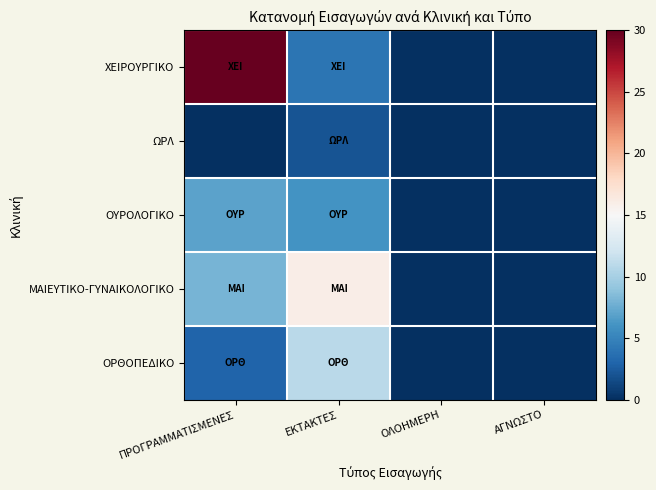

Which has a higher value, ΑΓΝΩΣΤΟ or ΠΡΟΓΡΑΜΜΑΤΙΣΜΕΝΕΣ?

ΠΡΟΓΡΑΜΜΑΤΙΣΜΕΝΕΣ